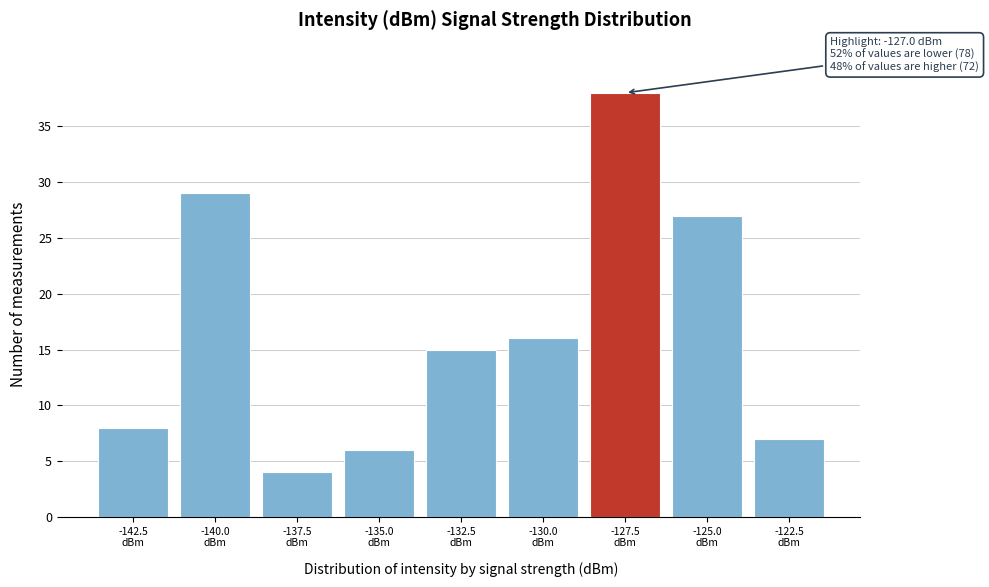

Reading left to right, extract all data points from this chart.

8	29	4	6	15	16	38	27	7